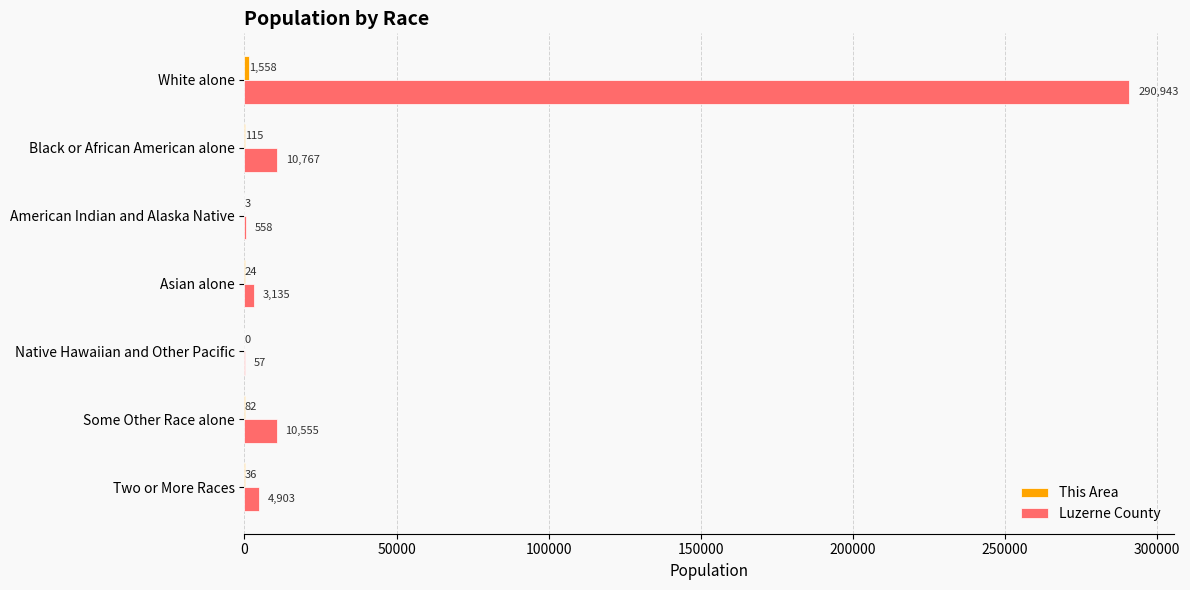

True or false: Luzerne County has a value of 558 at American Indian and Alaska Native.

True